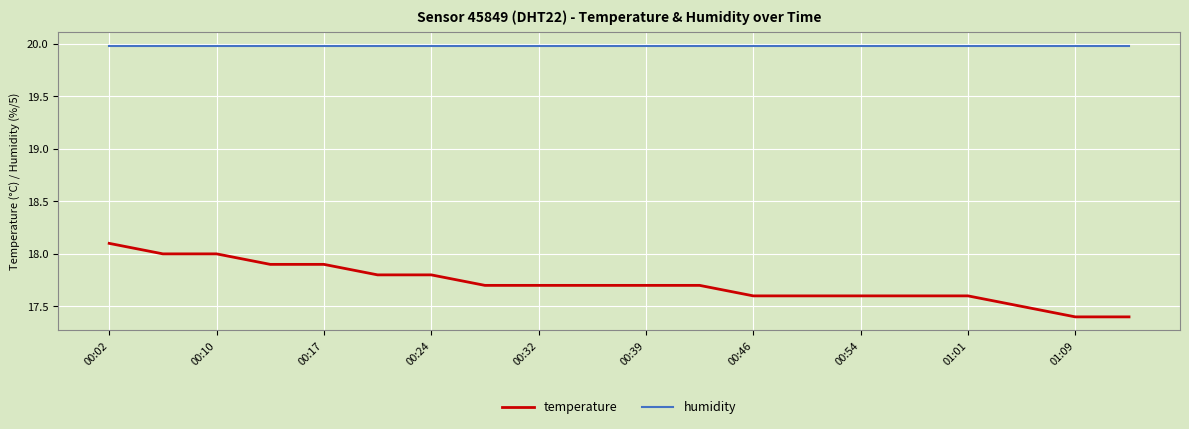

Does the chart display data point markers on the line(s)?

No